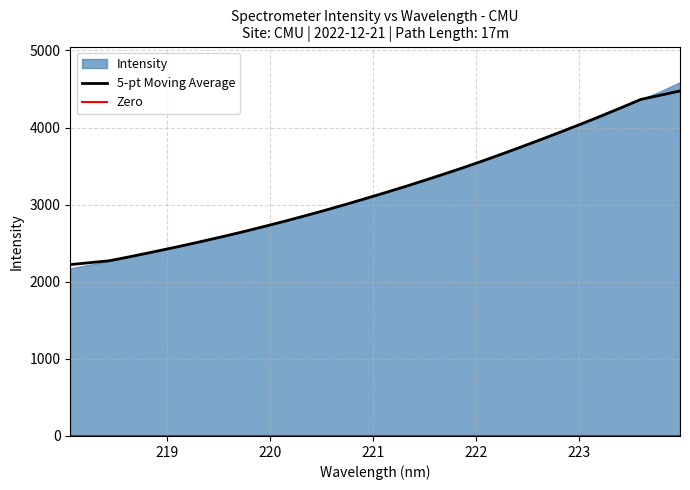

What is the highest value of the 5-pt Moving Average series?

4475.1